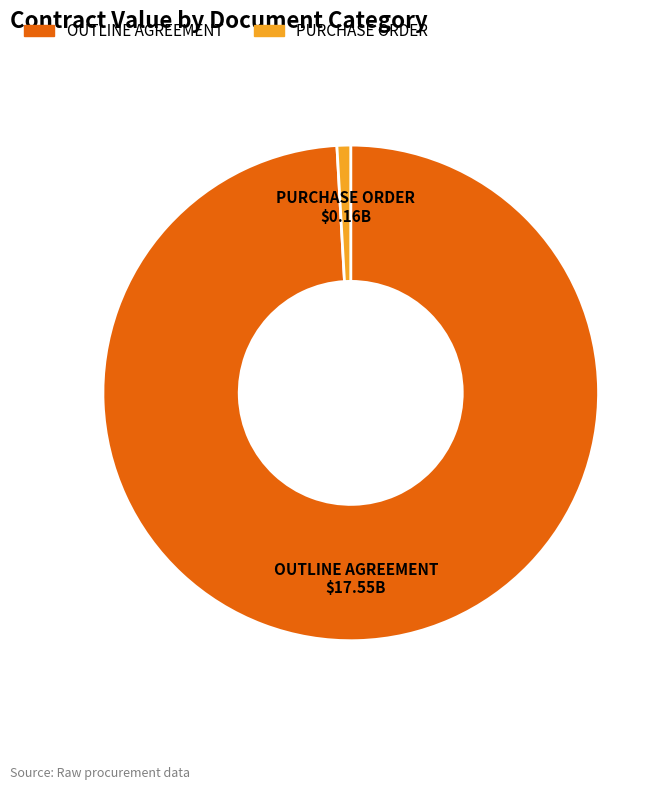

Do PURCHASE ORDER and OUTLINE AGREEMENT together represent more than half of the pie?

Yes